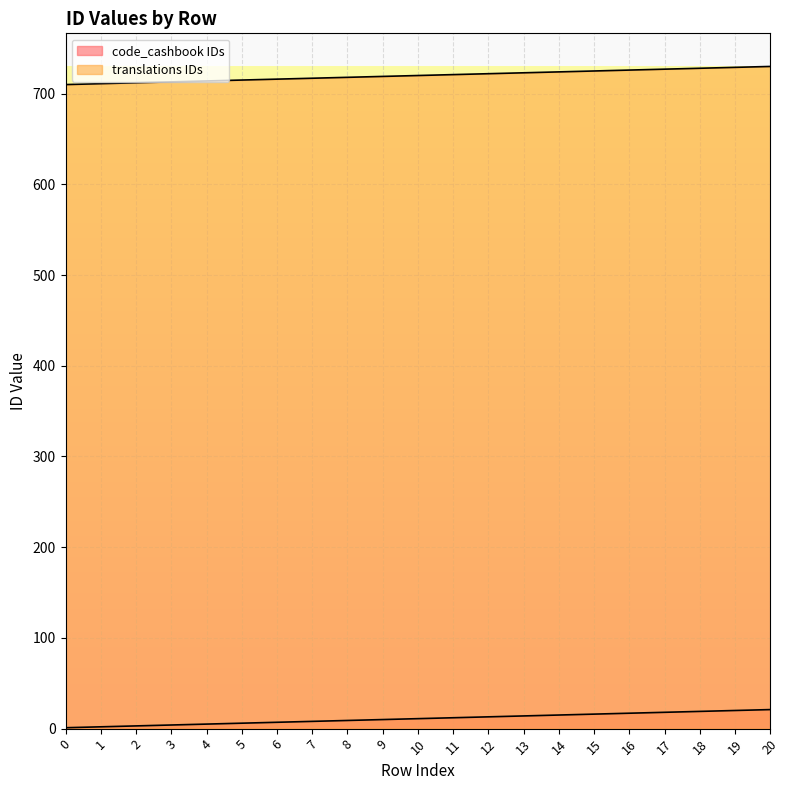

Read the code_cashbook IDs value at 15.

16